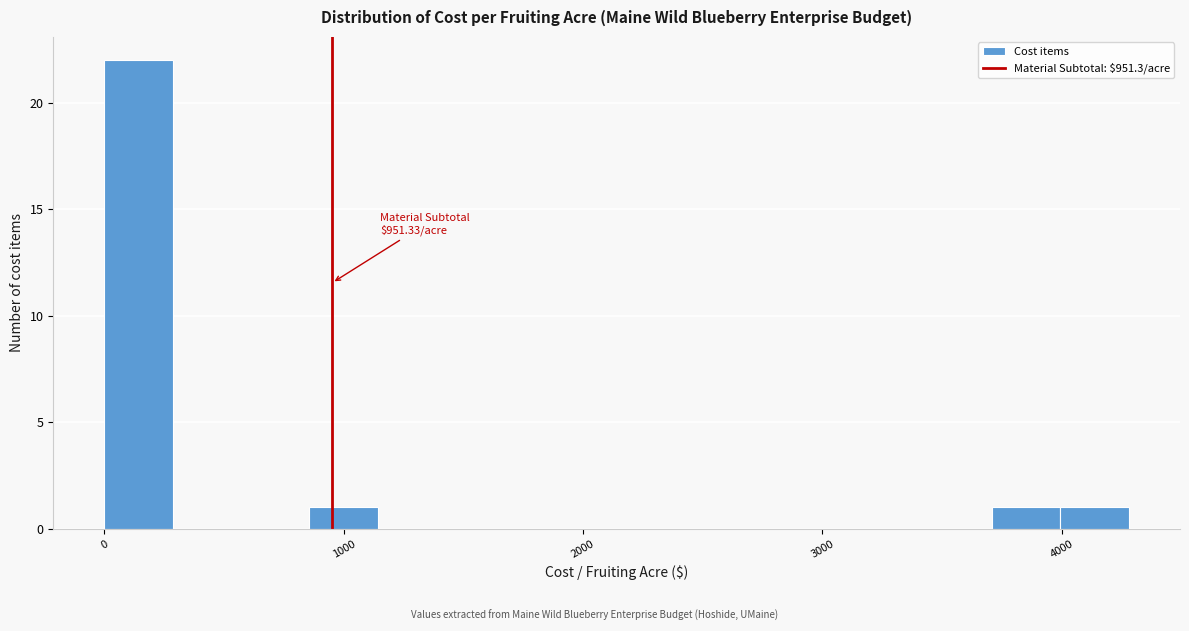

Read against the x-axis, roughly where is the centre of the tallest bar?

100